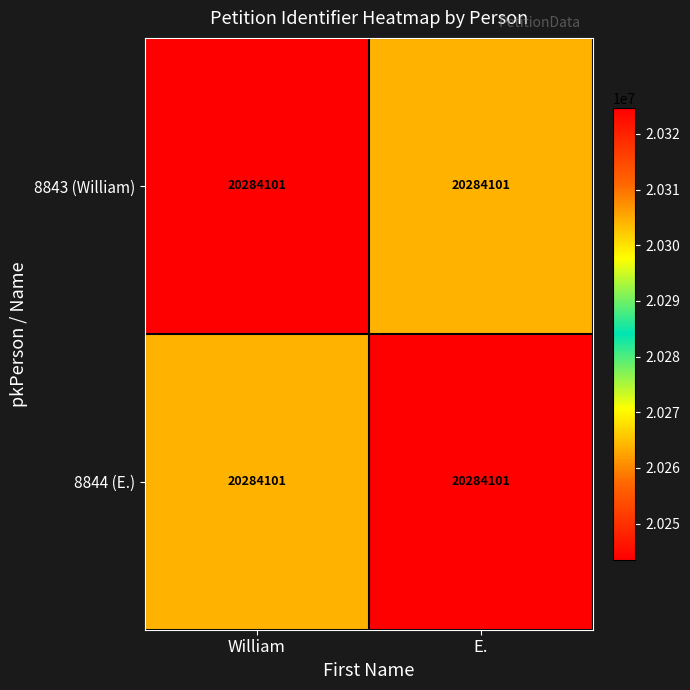

Which category has the lowest value across all series?

E.